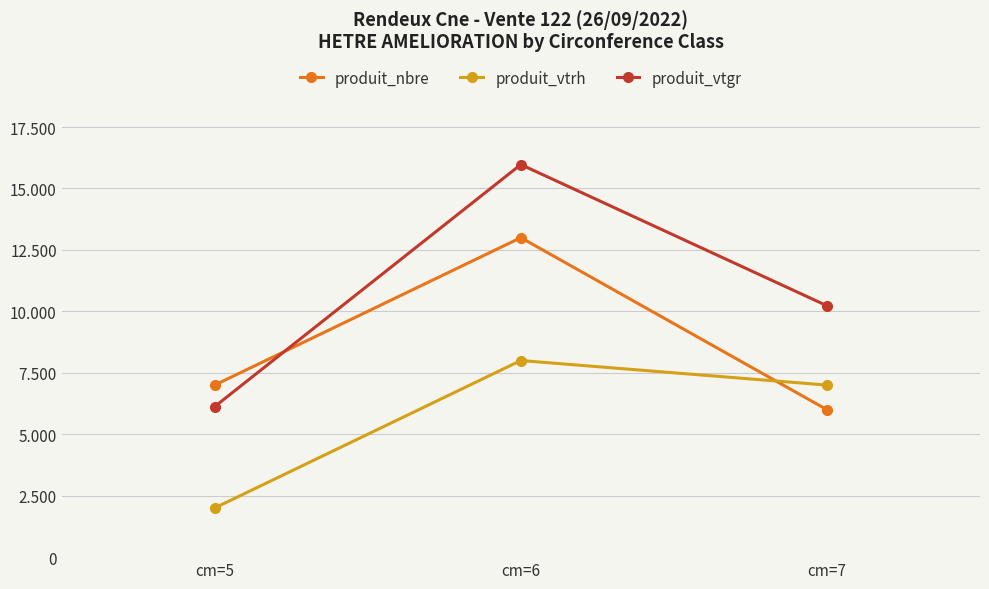

Is the value of produit_nbre at cm=5 greater than the value of produit_vtgr at cm=5?

Yes